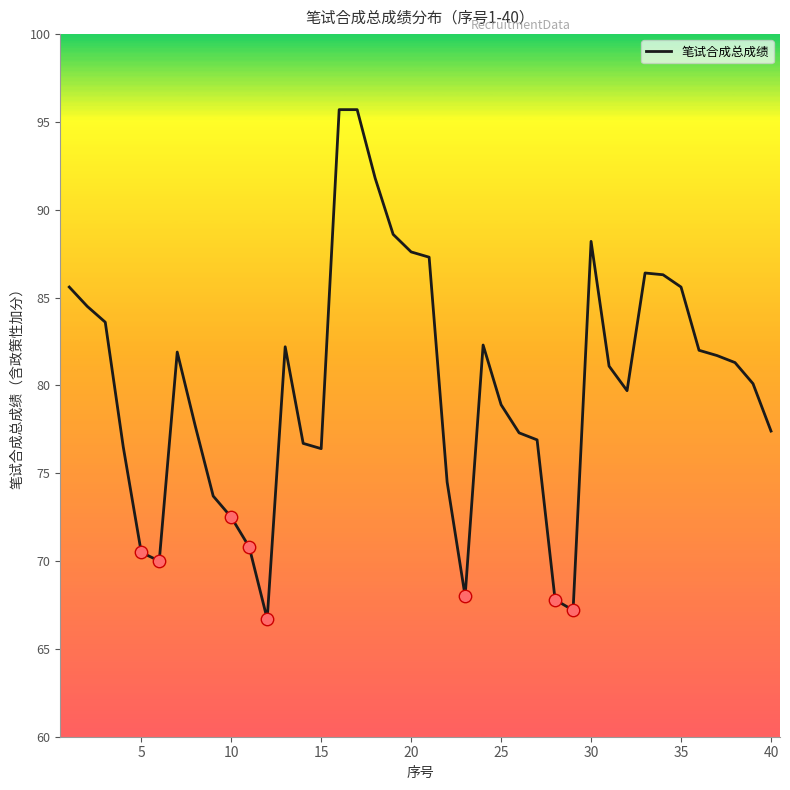

What is the difference between the maximum and minimum values?

29.0